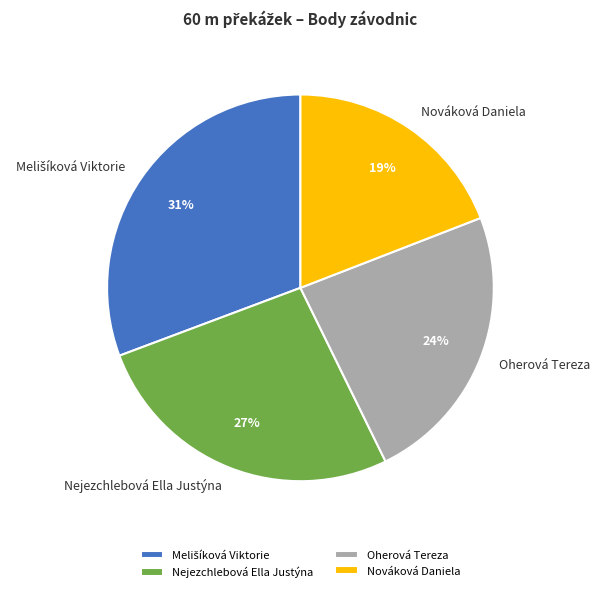

Between Oherová Tereza and Nejezchlebová Ella Justýna, which is larger?

Nejezchlebová Ella Justýna